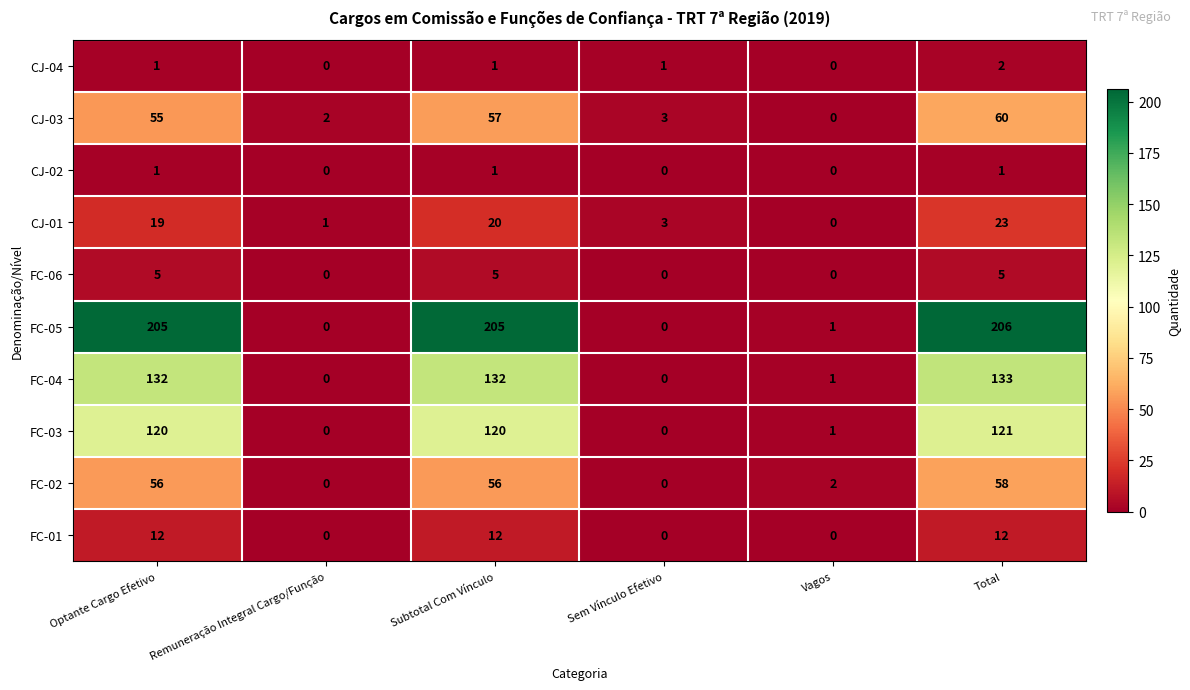

The CJ-04 series shows 1 at Remuneração Integral Cargo/Função. True or false?

False